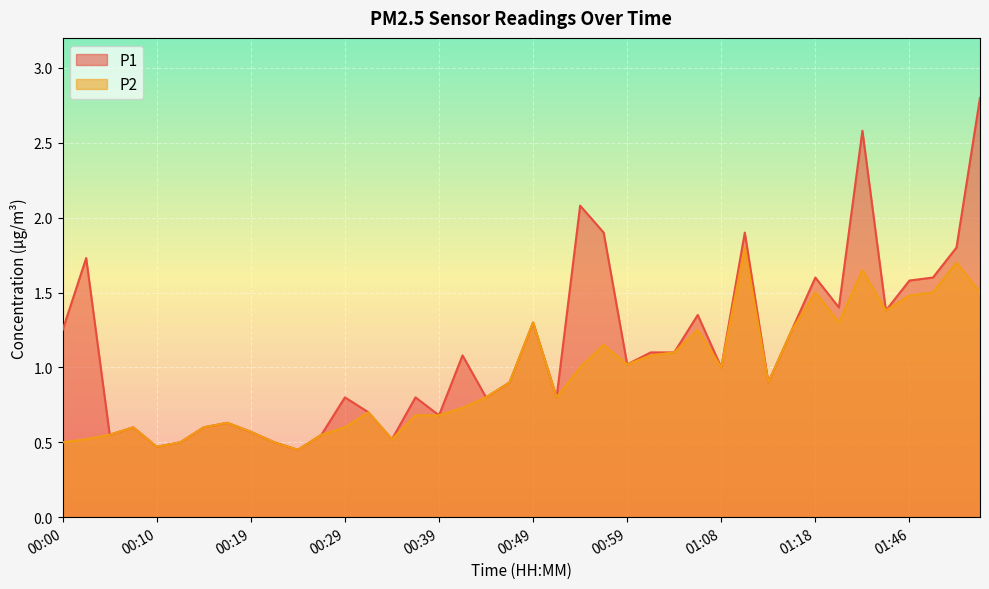

What is the difference between the maximum and minimum values in the P2 series?

1.4